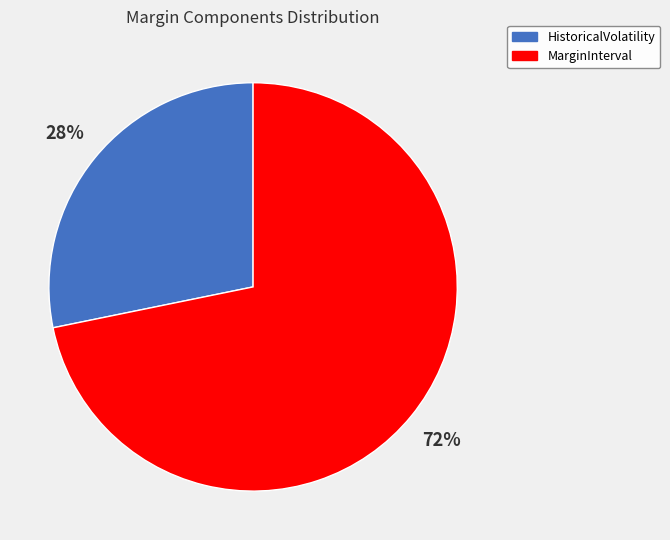

Is the sum of HistoricalVolatility and MarginInterval greater than half?

Yes